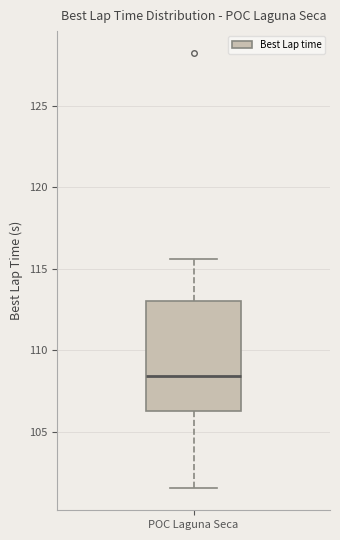

Read this box plot against the y-axis: the position of the median line, the range covered by the box, and the ends of both whiskers. The values are not printed on the chart, so give them approximately, as read against the axis.

median 108.5, box 106.0 to 113.0, whiskers 101.5 to 115.5